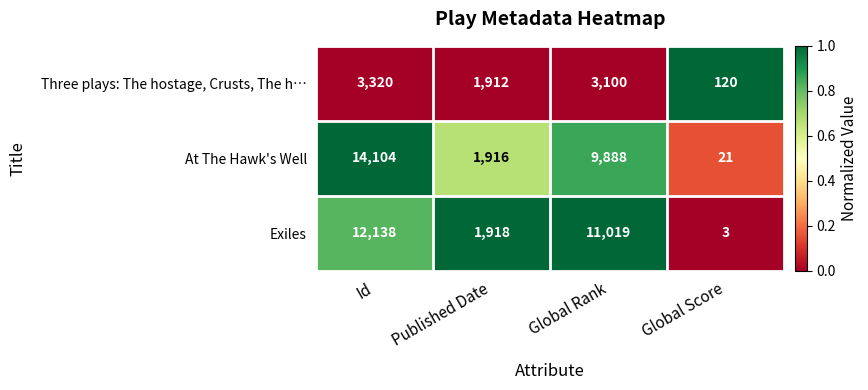

How many At The Hawk's Well values are between 1916 and 14104?

3